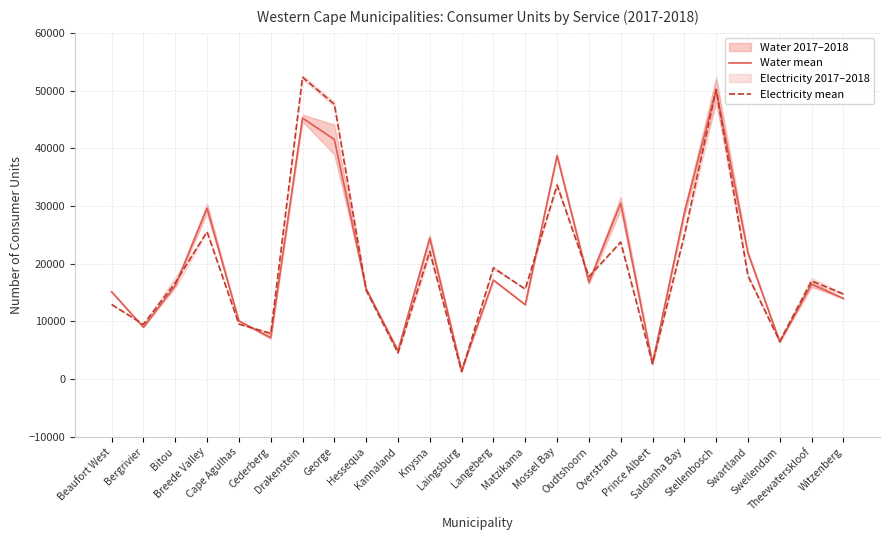

What is the total value across all series at Swellendam?

12988.0